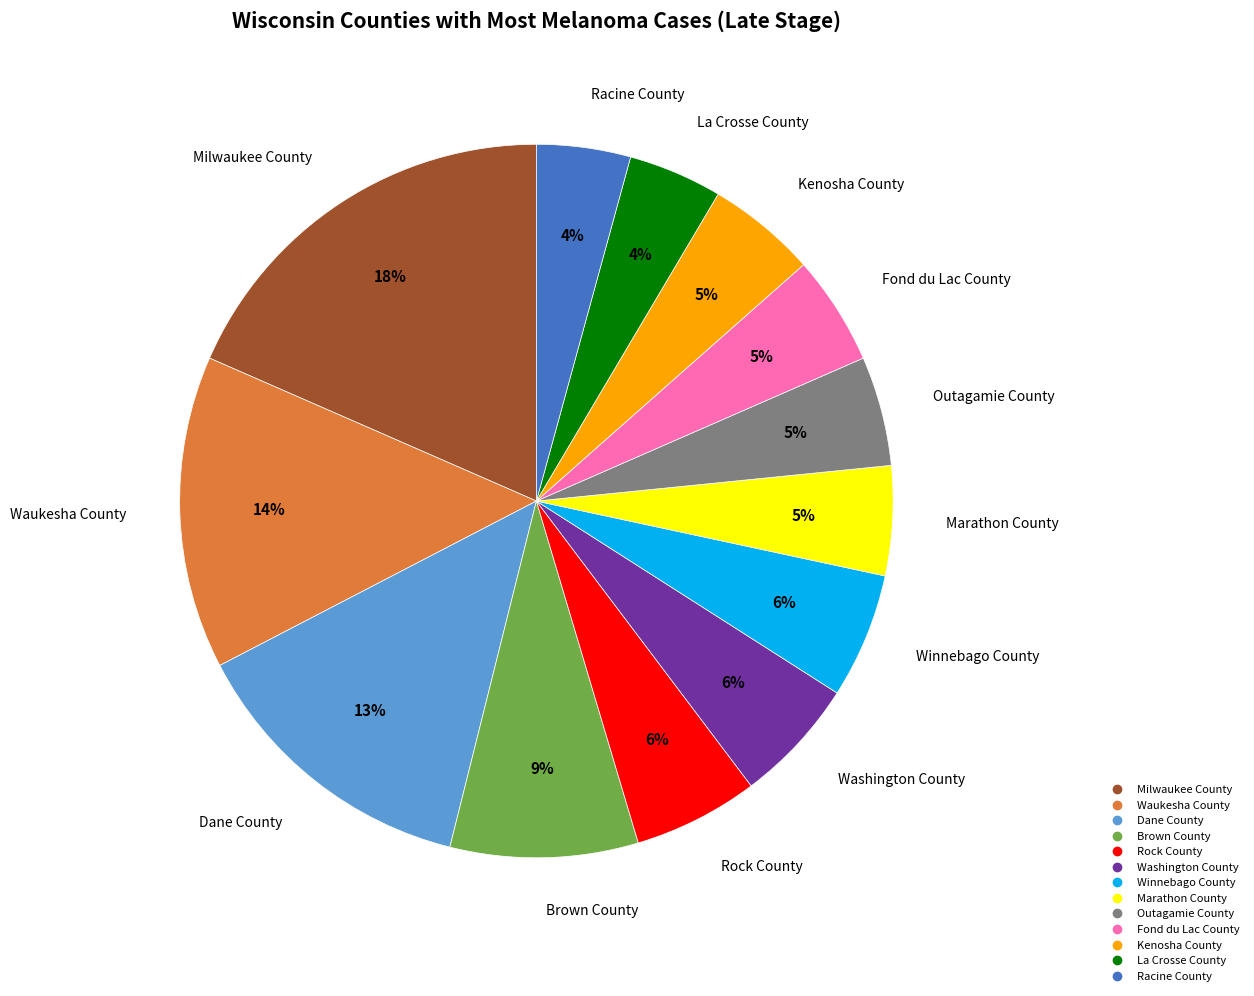

Combined, do Kenosha County and Dane County account for over 50%?

No